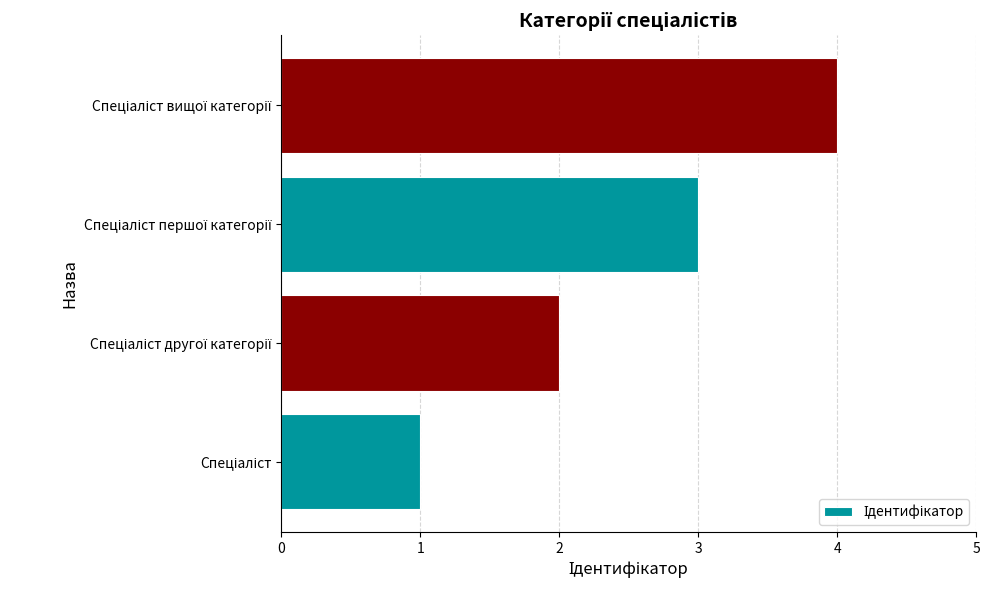

What is the maximum value shown in the chart?

4